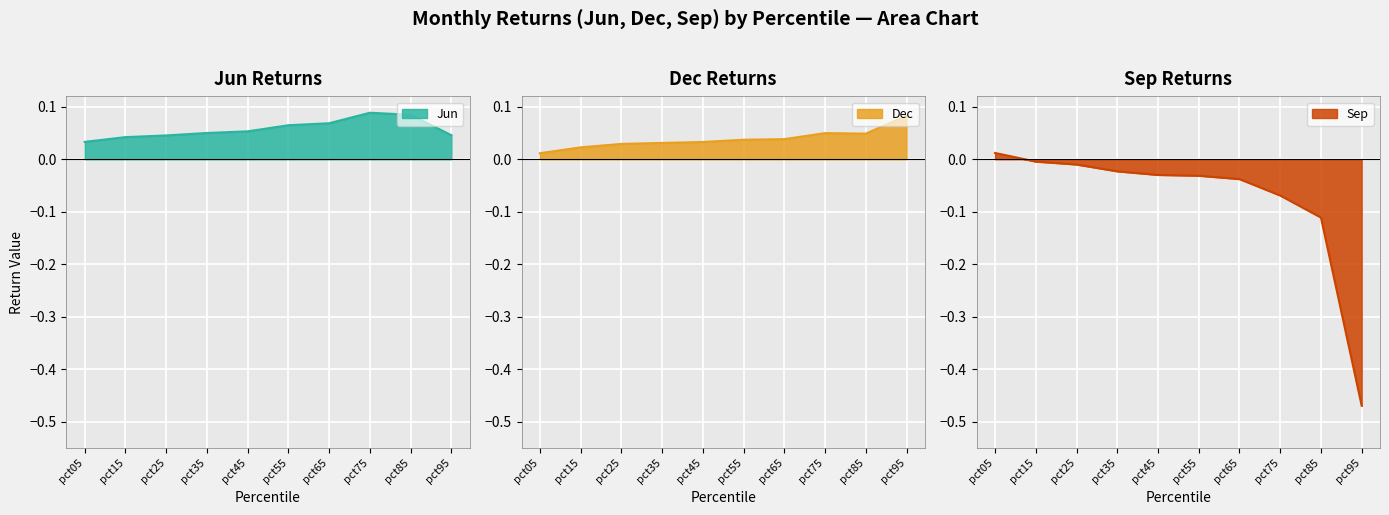

How many values in Sep are above zero?

1